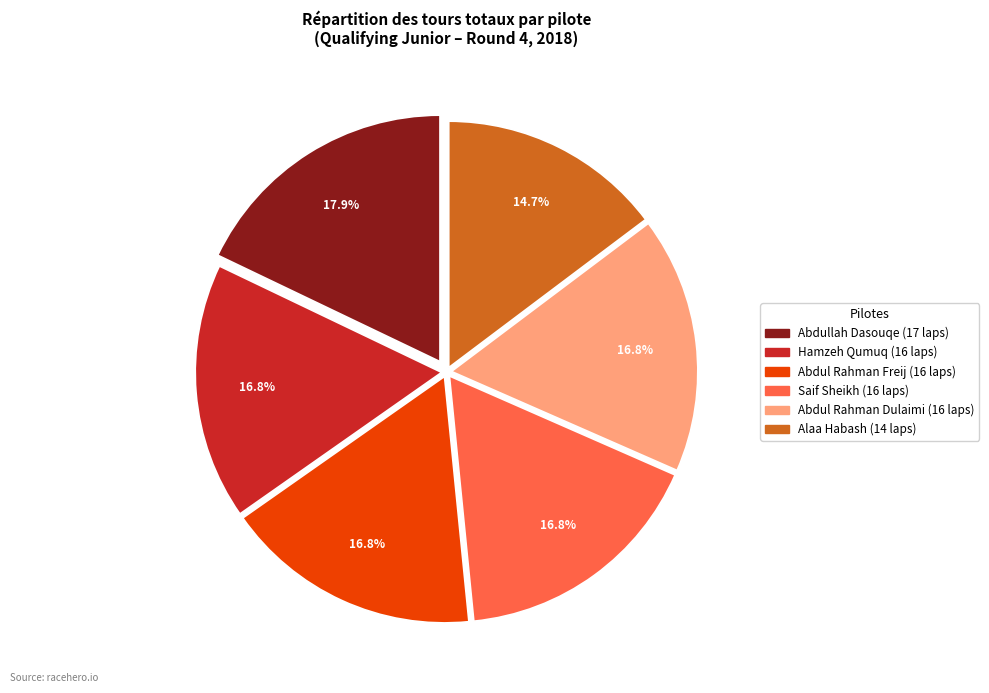

Combined, do Alaa Habash and Hamzeh Qumuq account for over 50%?

No